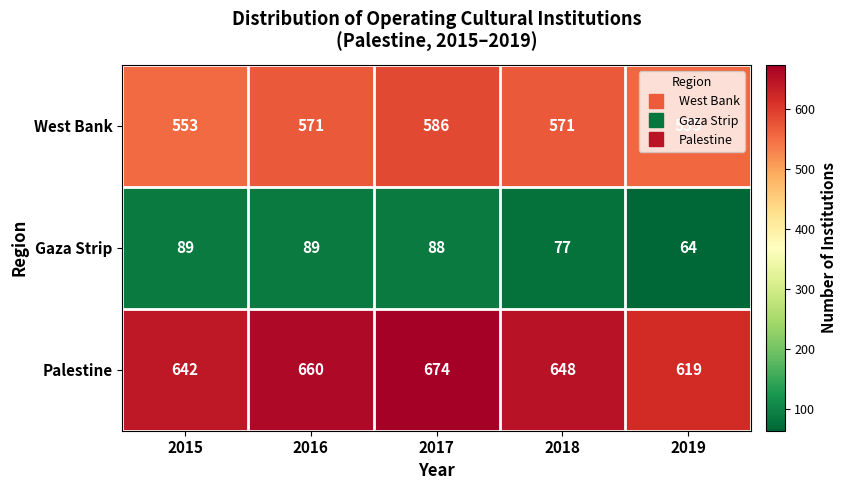

What is the smallest value displayed?

64